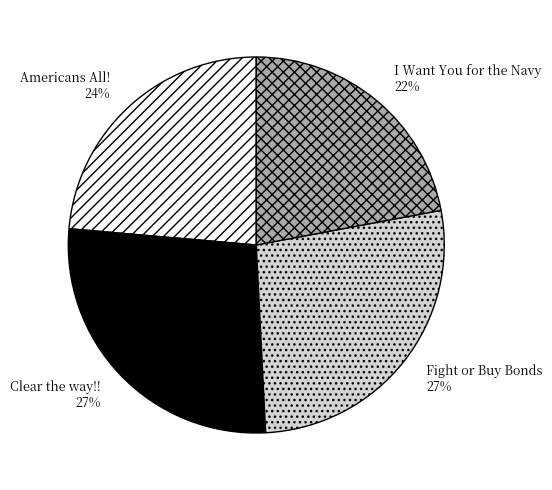

Count the number of slices in the pie.

4